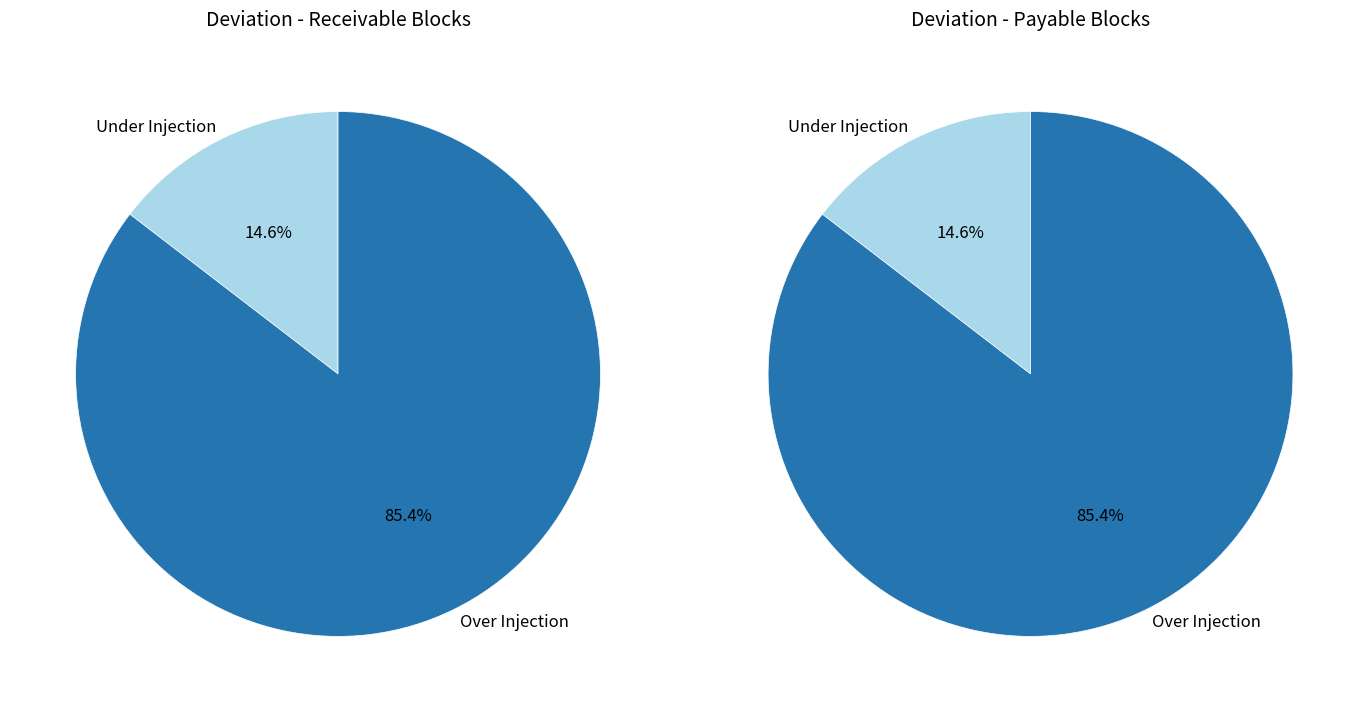

Does Over Injection represent more than half of the total?

Yes